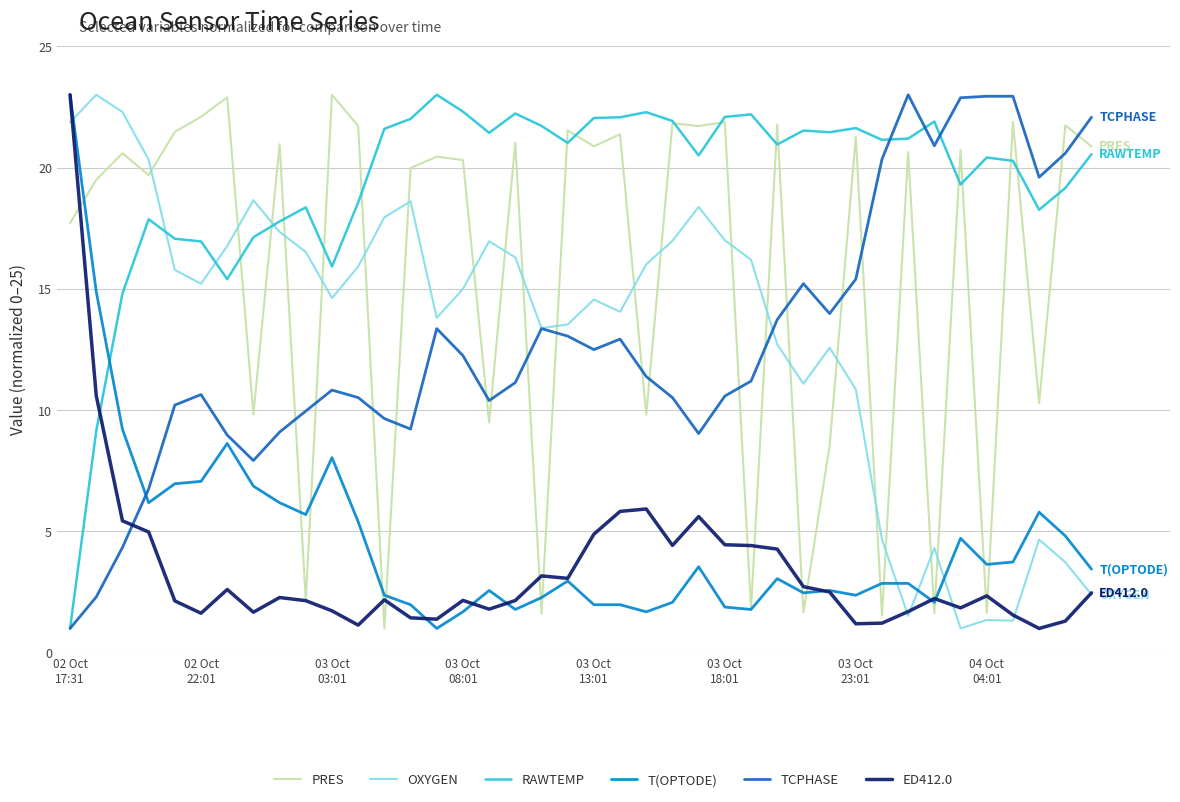

How many categories are shown in the chart?

40